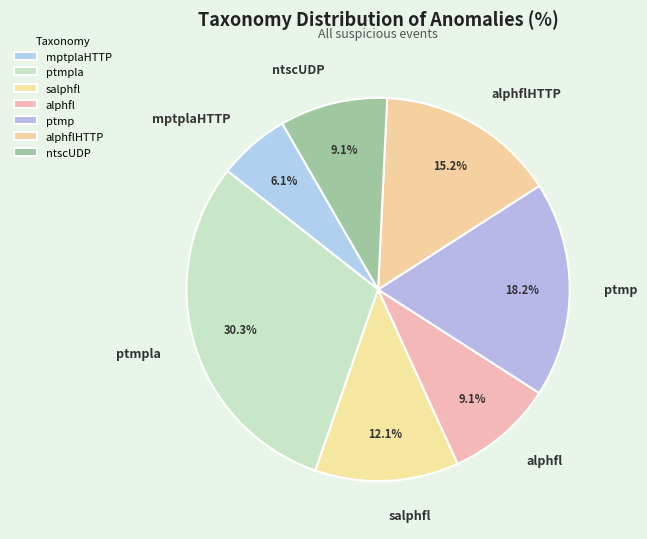

Count the number of slices in the pie.

7